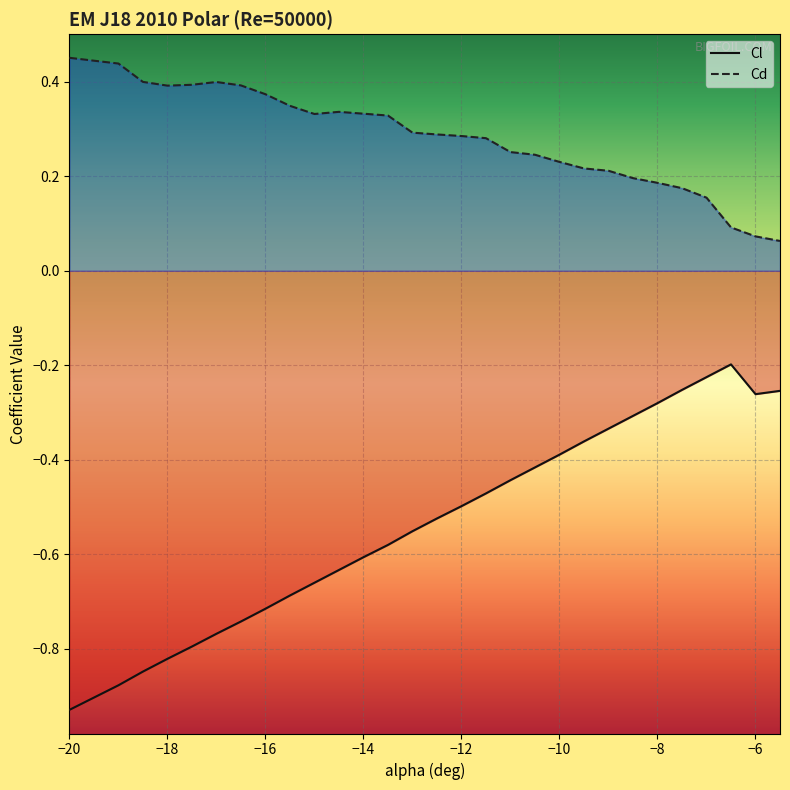

Does the chart display data point markers on the line(s)?

No